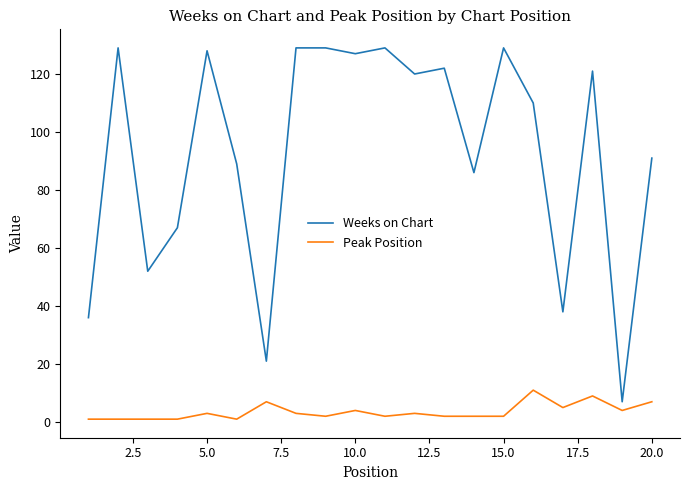

Which series has the widest spread of values?

Weeks on Chart